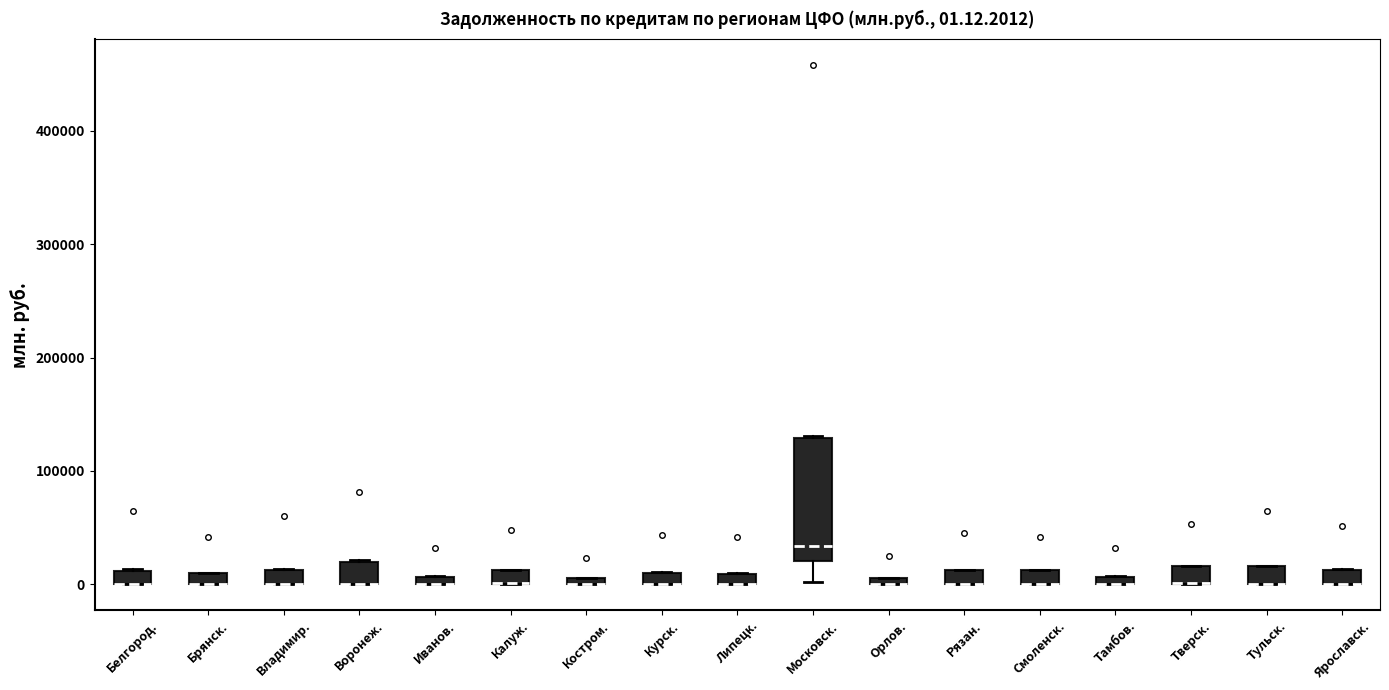

Which box is the tallest, from its lower edge to its upper edge?

Московск.